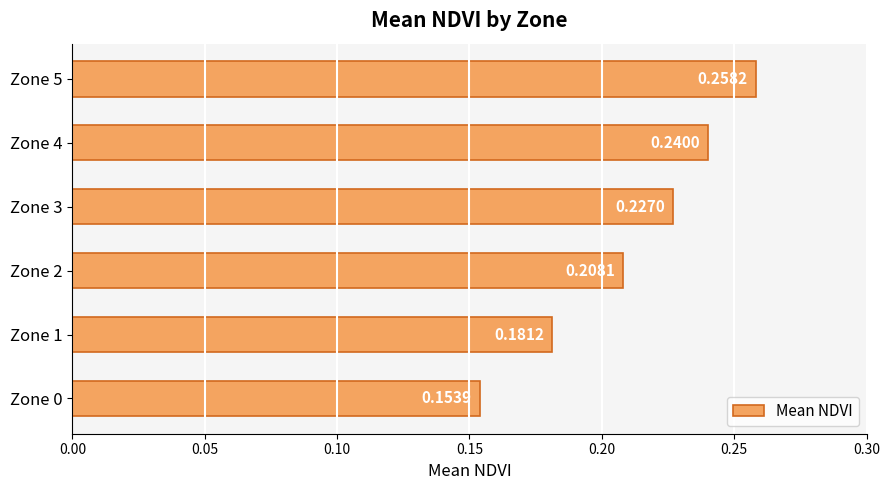

Rank the categories by value from lowest to highest.

Zone 0, Zone 1, Zone 2, Zone 3, Zone 4, Zone 5